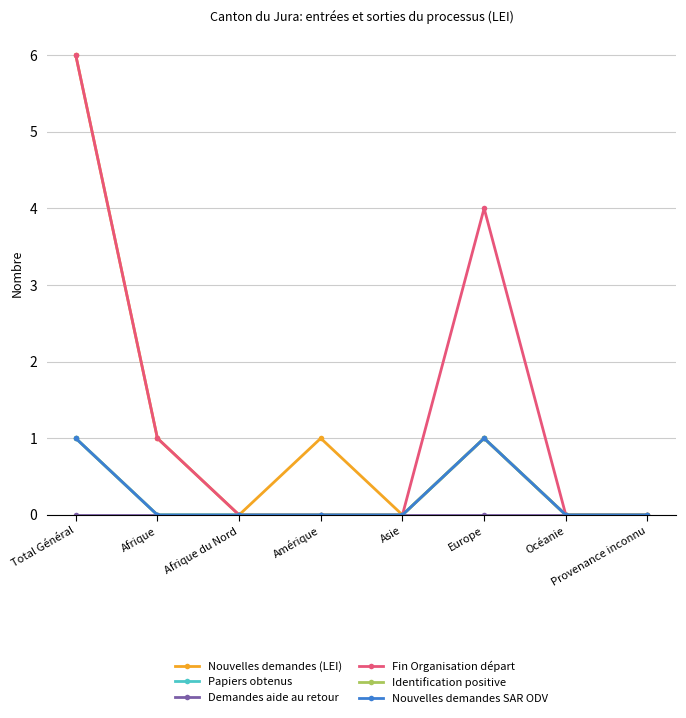

How many lines are shown in the chart?

6